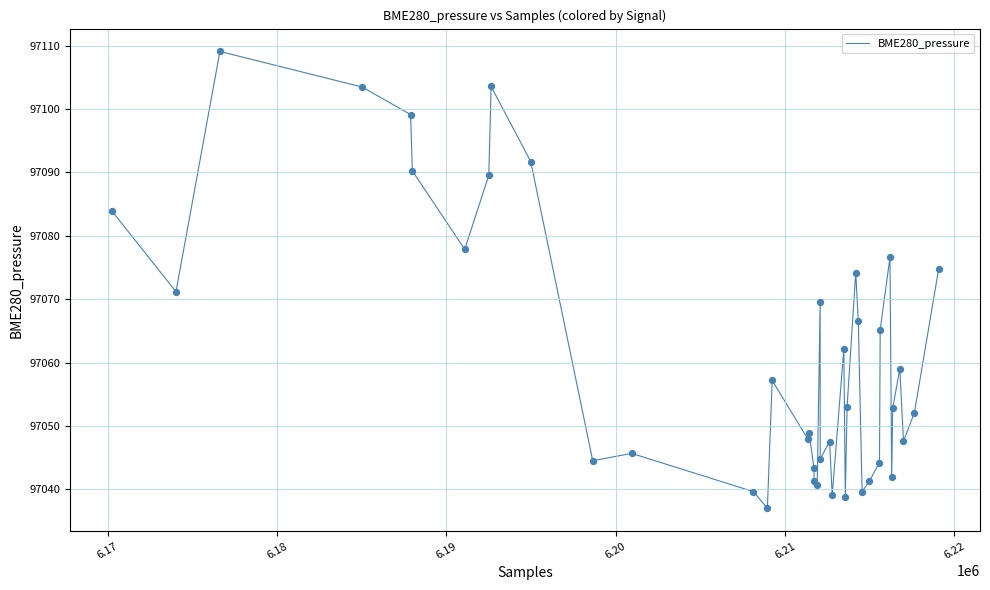

What is the greatest value displayed?

97109.1